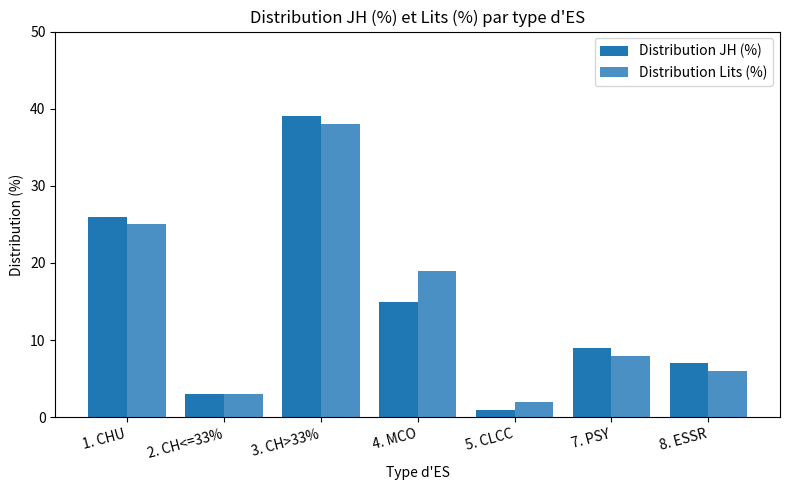

Is it true that Distribution JH (%) equals 9 at 7. PSY?

True